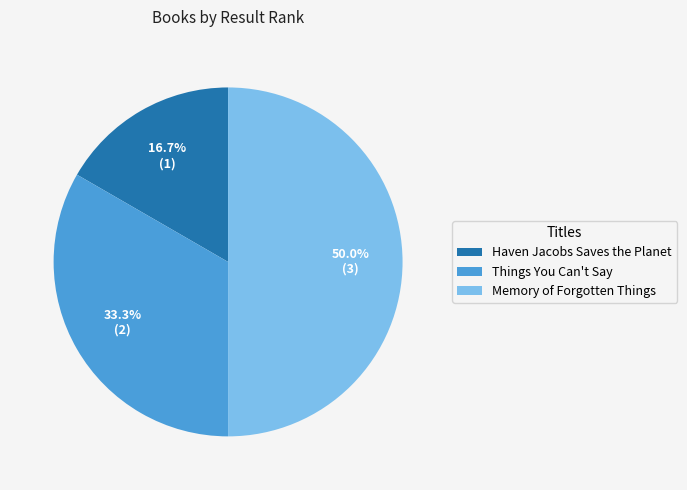

Rank the categories by value from lowest to highest.

Haven Jacobs Saves the Planet, Things You Can't Say, Memory of Forgotten Things